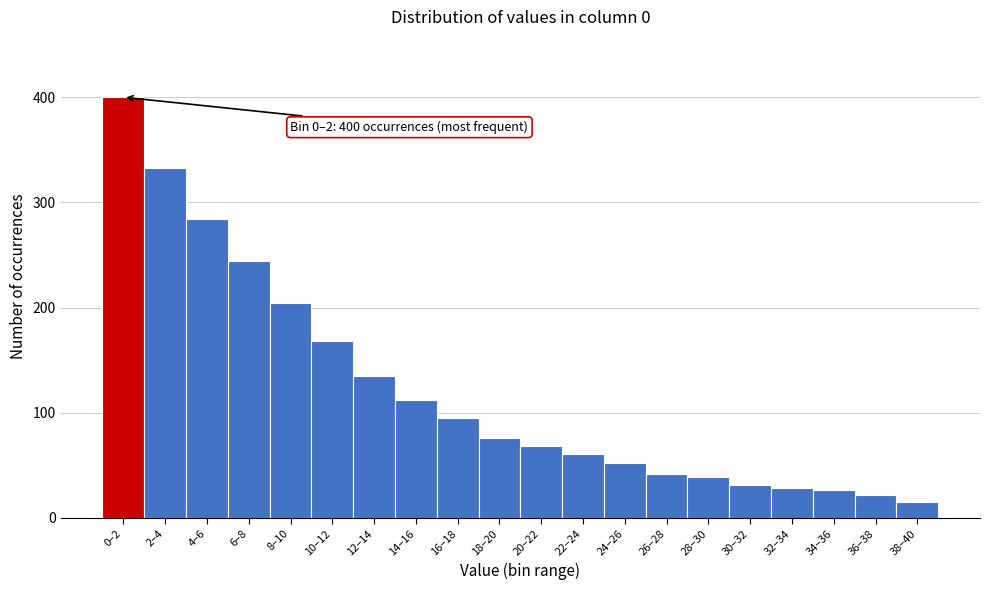

Reading left to right, extract all data points from this chart.

400	333	284	244	204	168	135	112	95	76	68	61	52	42	39	31	28	26	22	15